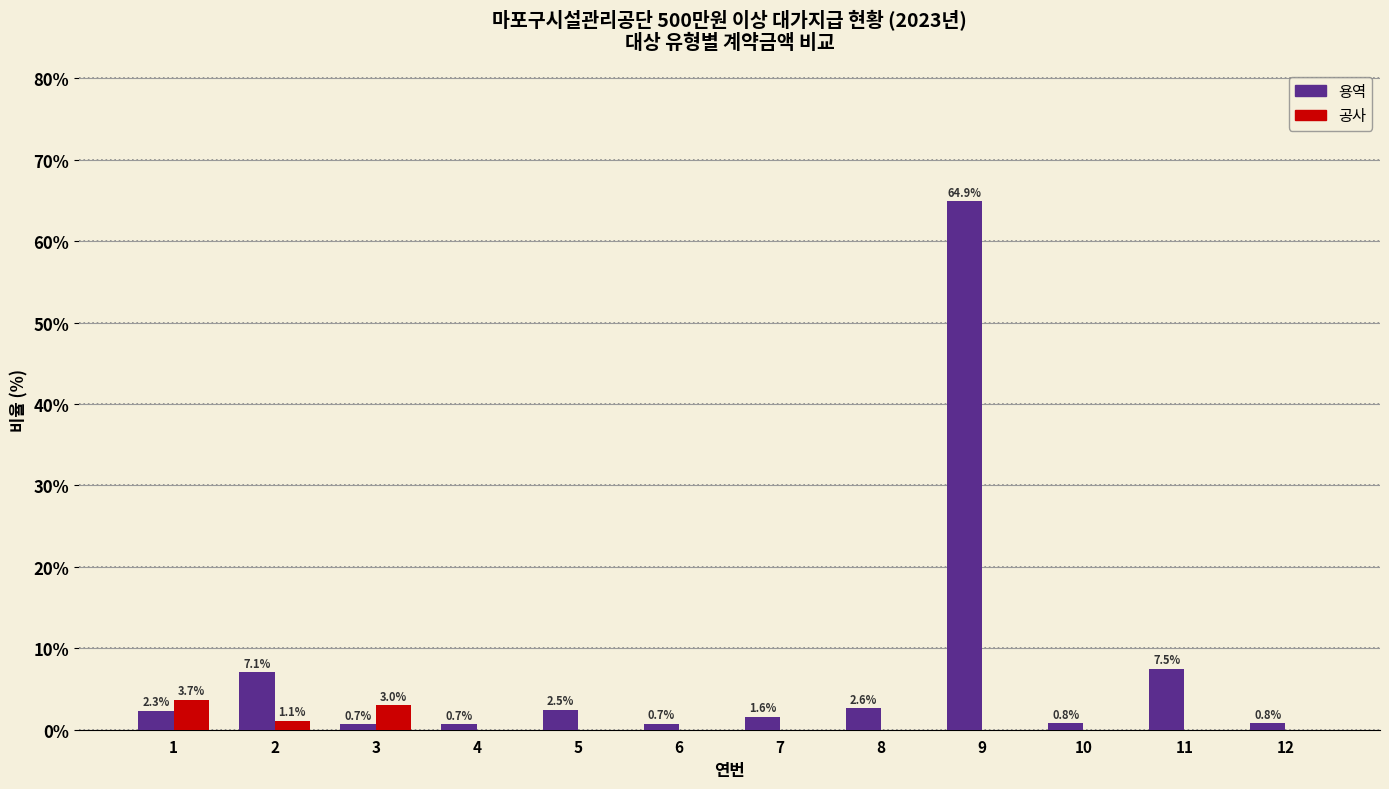

Read the 용역 value at 2.

7.1